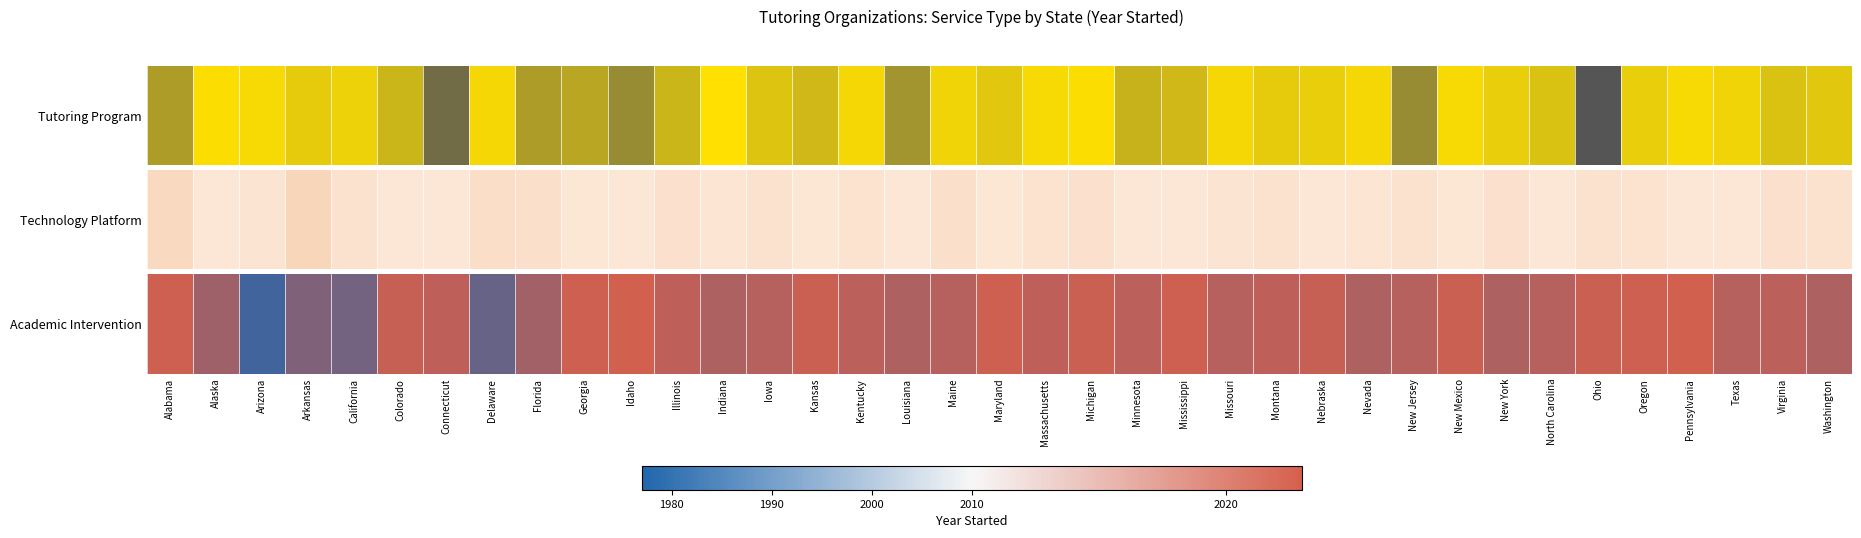

What is the maximum value shown in the chart?

2022